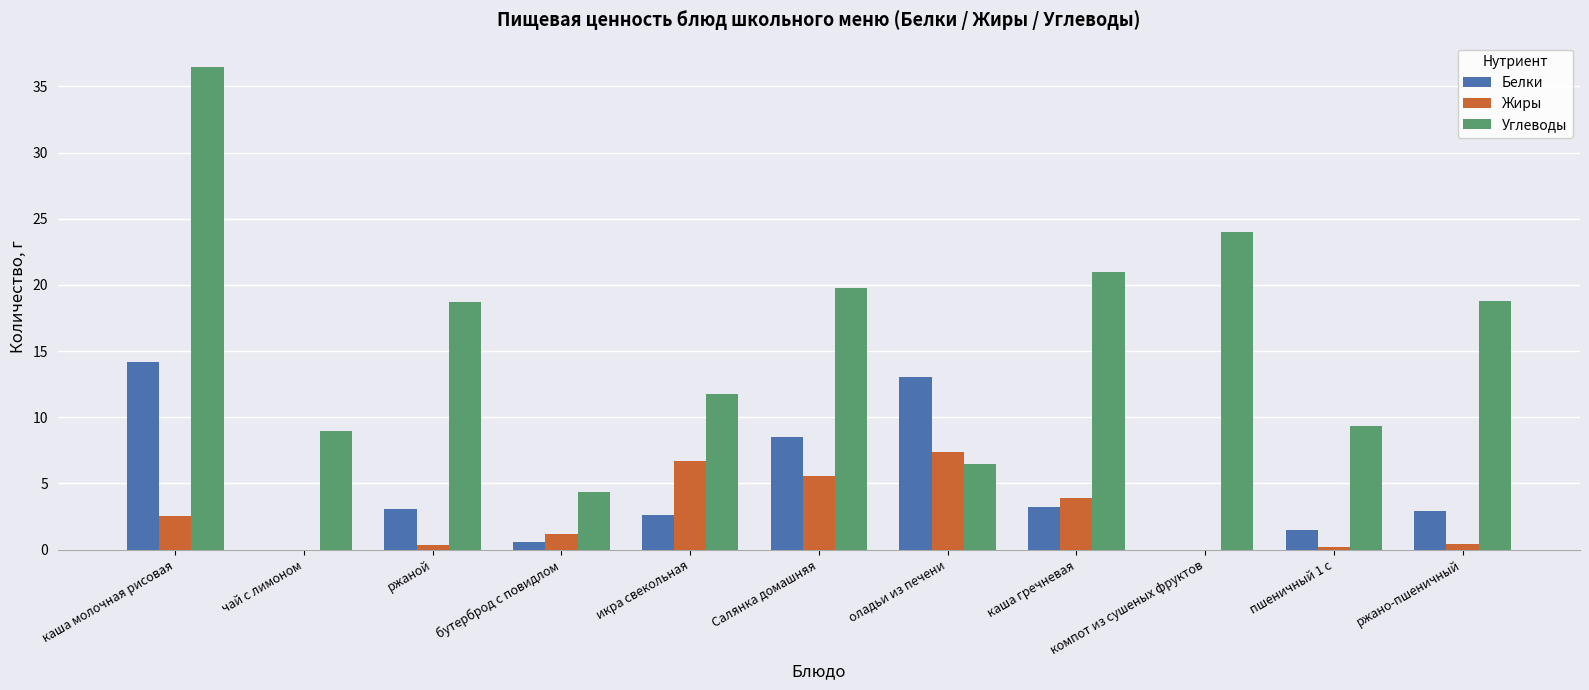

Between каша молочная рисовая and чай с лимоном, which series saw the biggest shift?

Углеводы